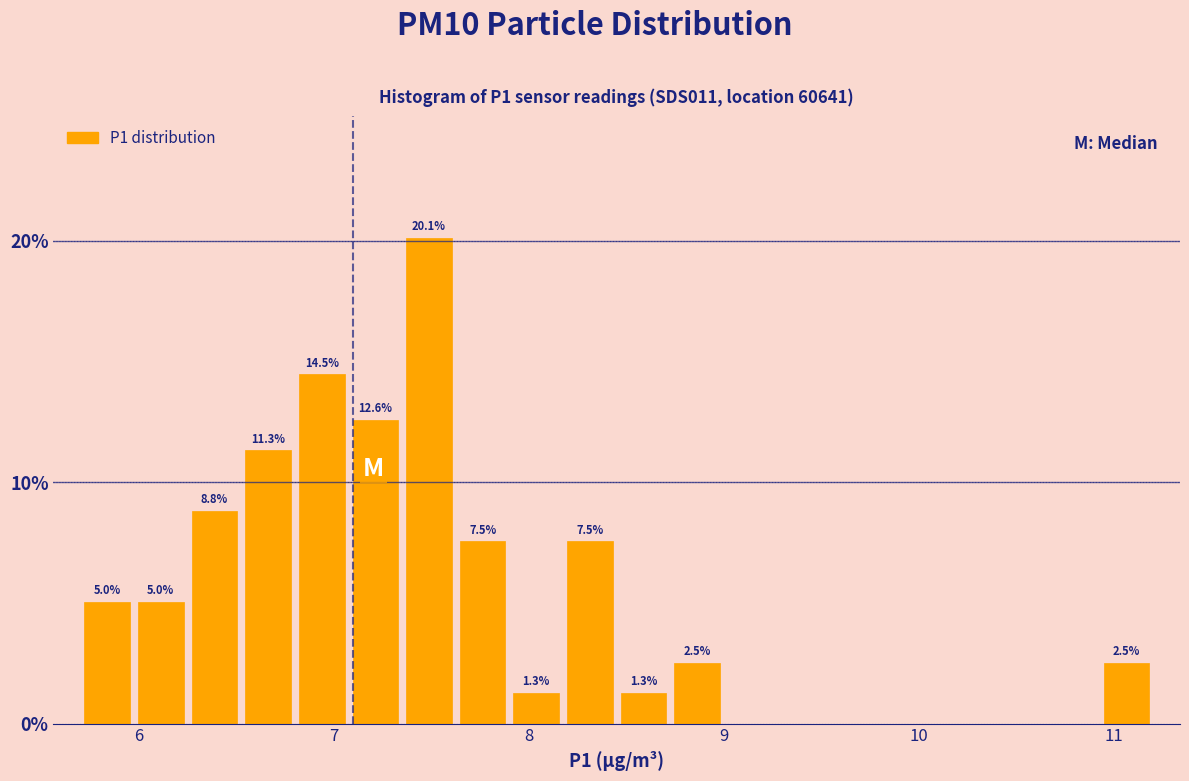

Read against the x-axis, roughly where is the centre of the tallest bar?

7.5